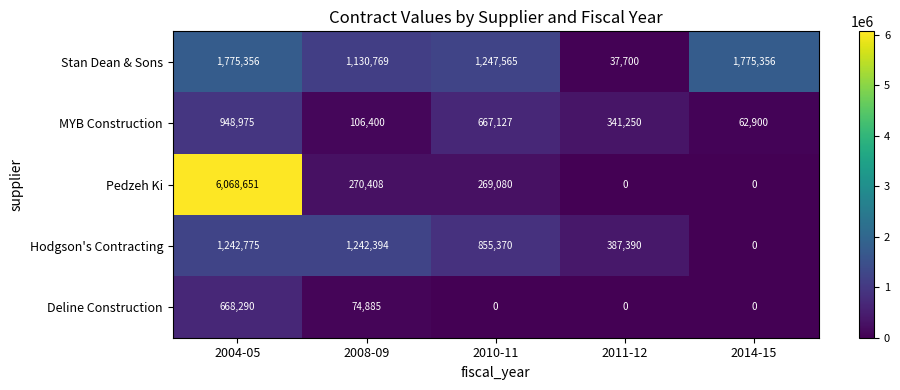

How many values in the Deline Construction series exceed 0?

2